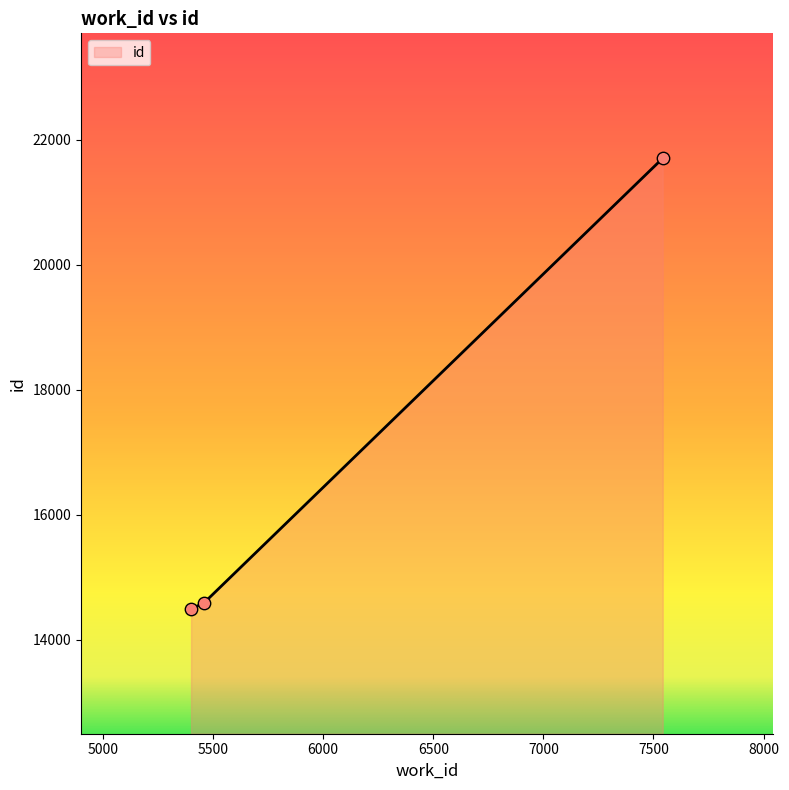

What is the greatest value displayed?

21702